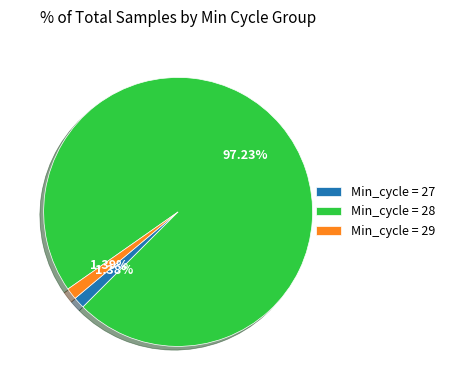

Which category has the biggest portion of the pie?

Min_cycle = 28